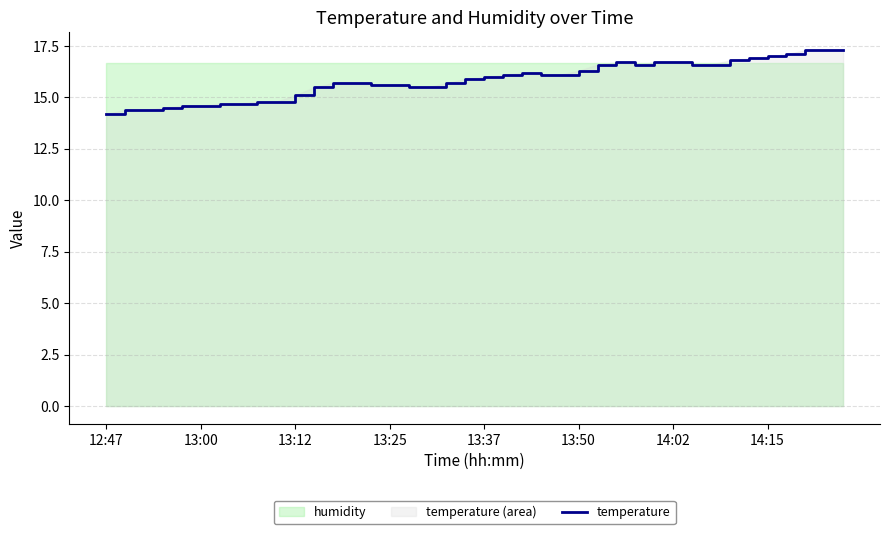

True or false: the data has more than 2 interior local peaks.

False